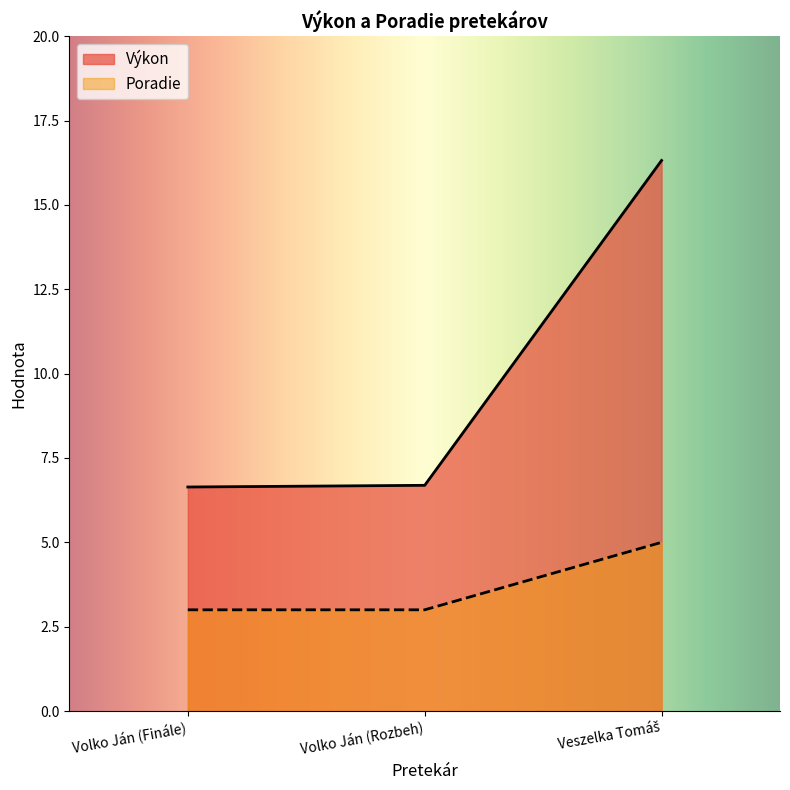

What are all the series names shown in the legend?

Výkon, Poradie